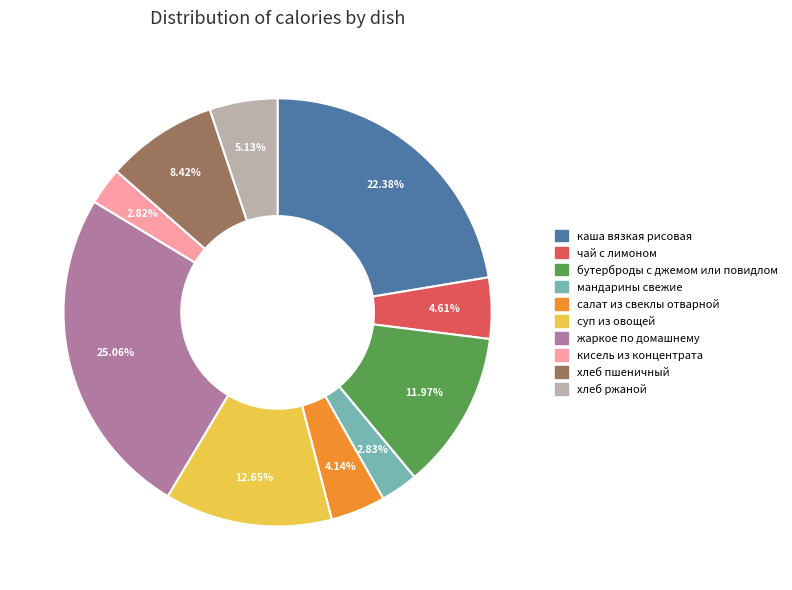

Does чай с лимоном account for over 50% of the chart?

No